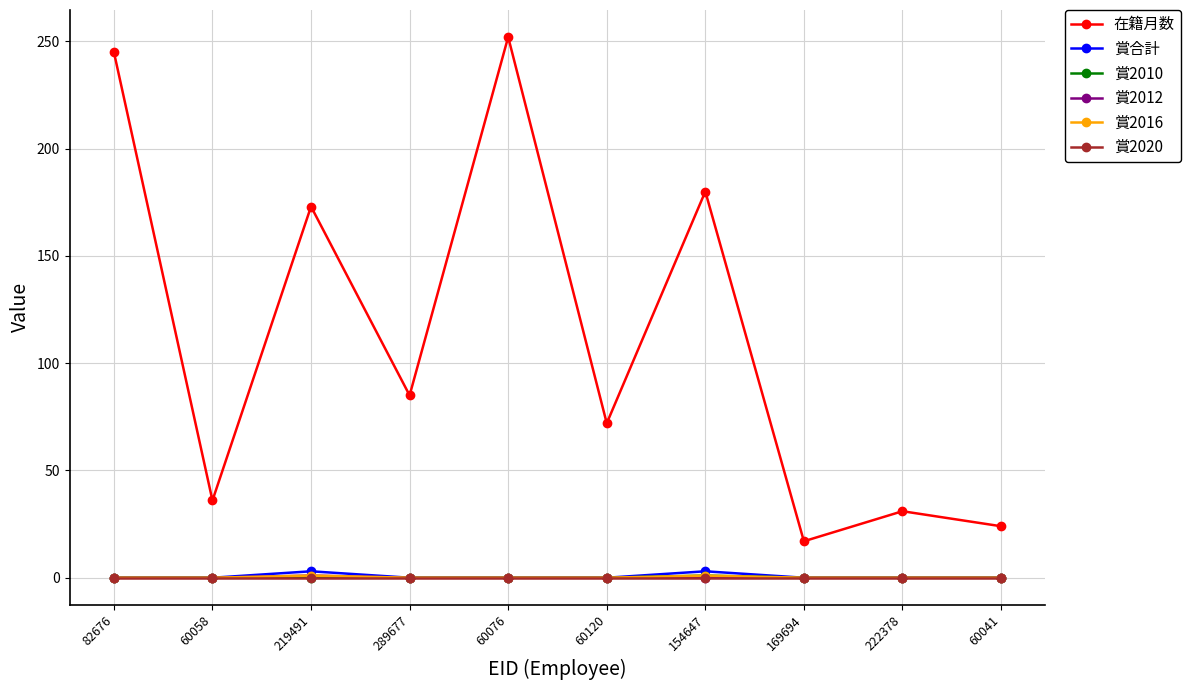

What is the difference between the maximum and minimum values in the 賞合計 series?

3